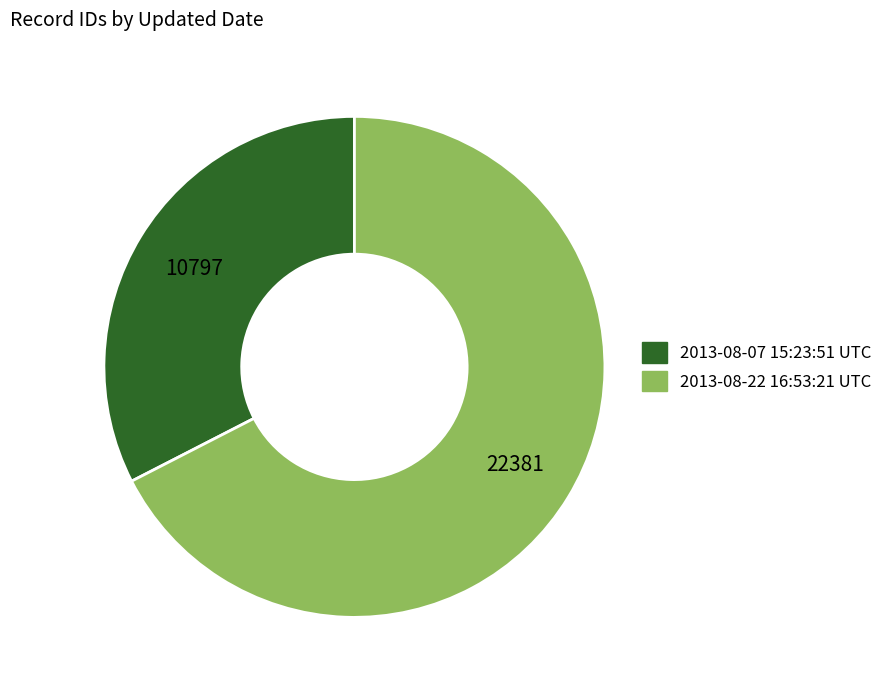

Which slice is the smallest?

2013-08-07 15:23:51 UTC